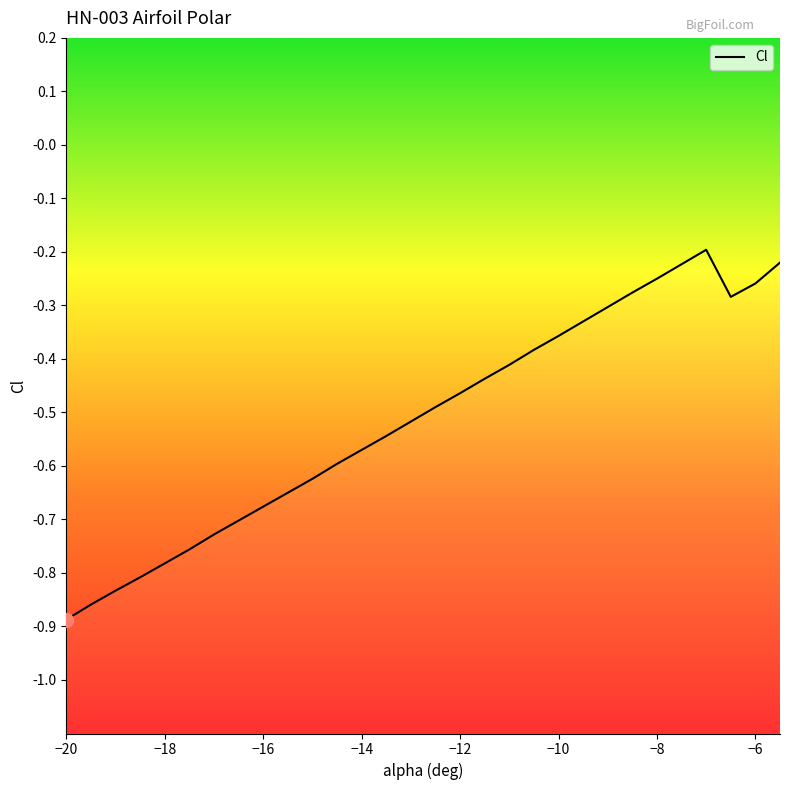

Does the chart display data point markers on the line(s)?

No